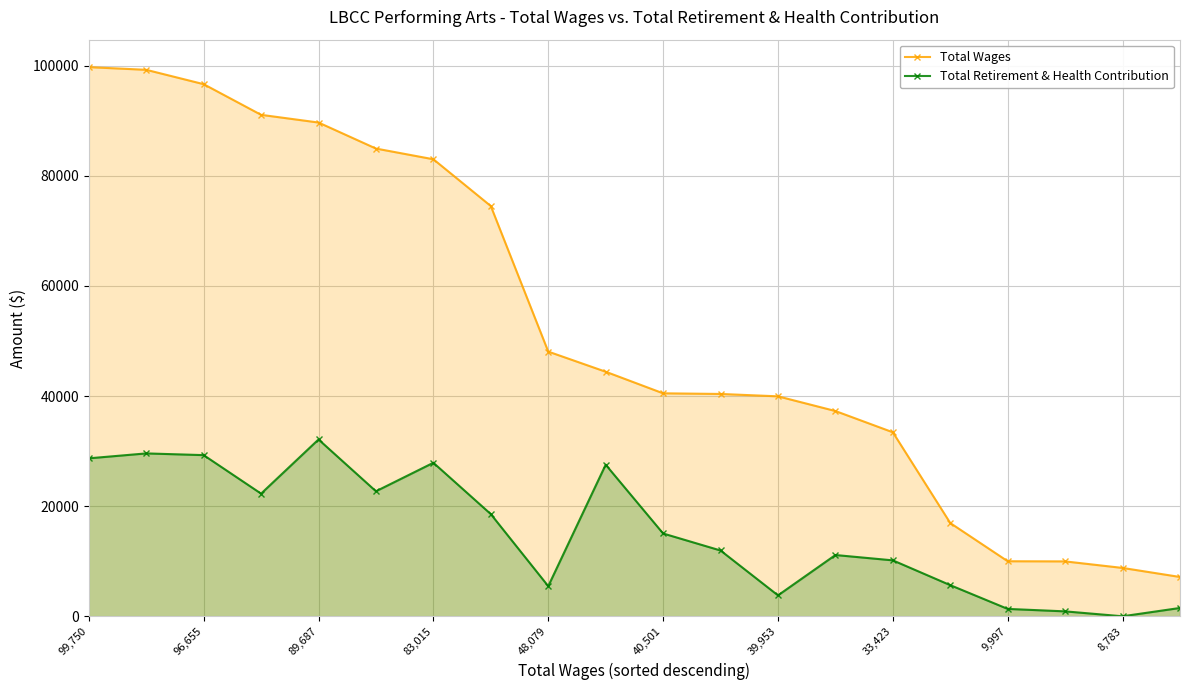

Which category has the highest value in the Total Retirement & Health Contribution series?

89,687